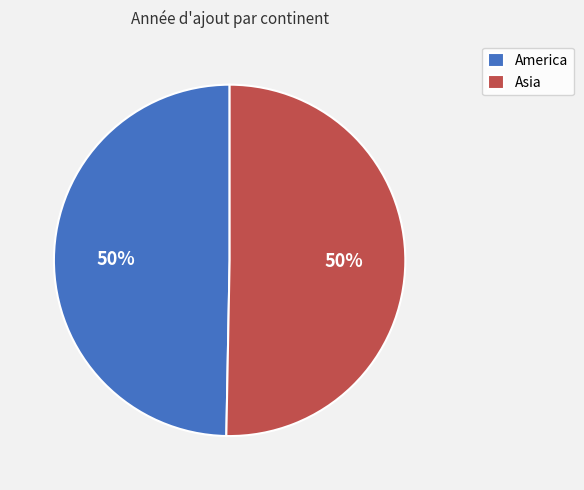

How many segments does this pie chart have?

2